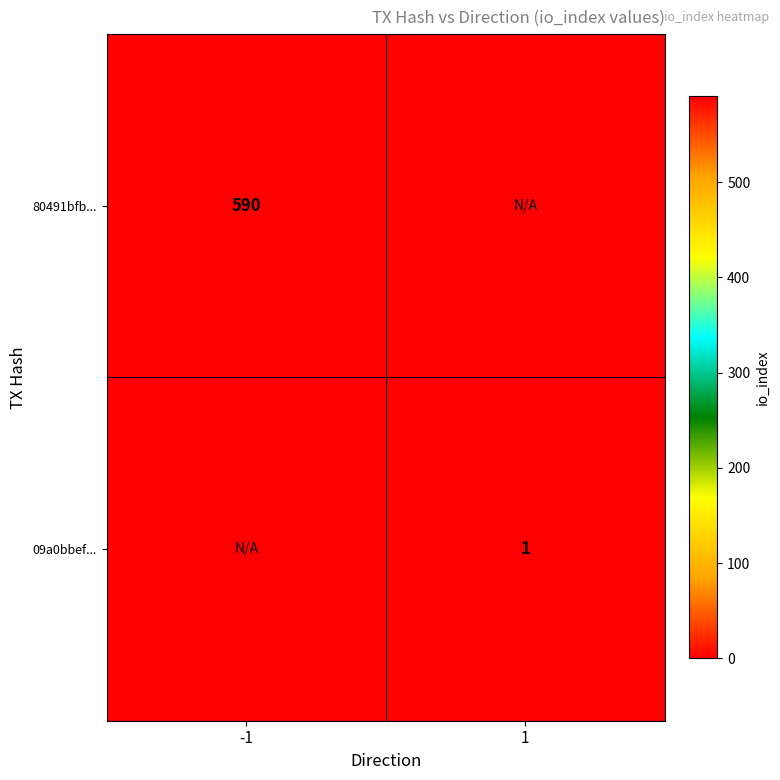

The 80491bfb... series shows 188 at -1. True or false?

False